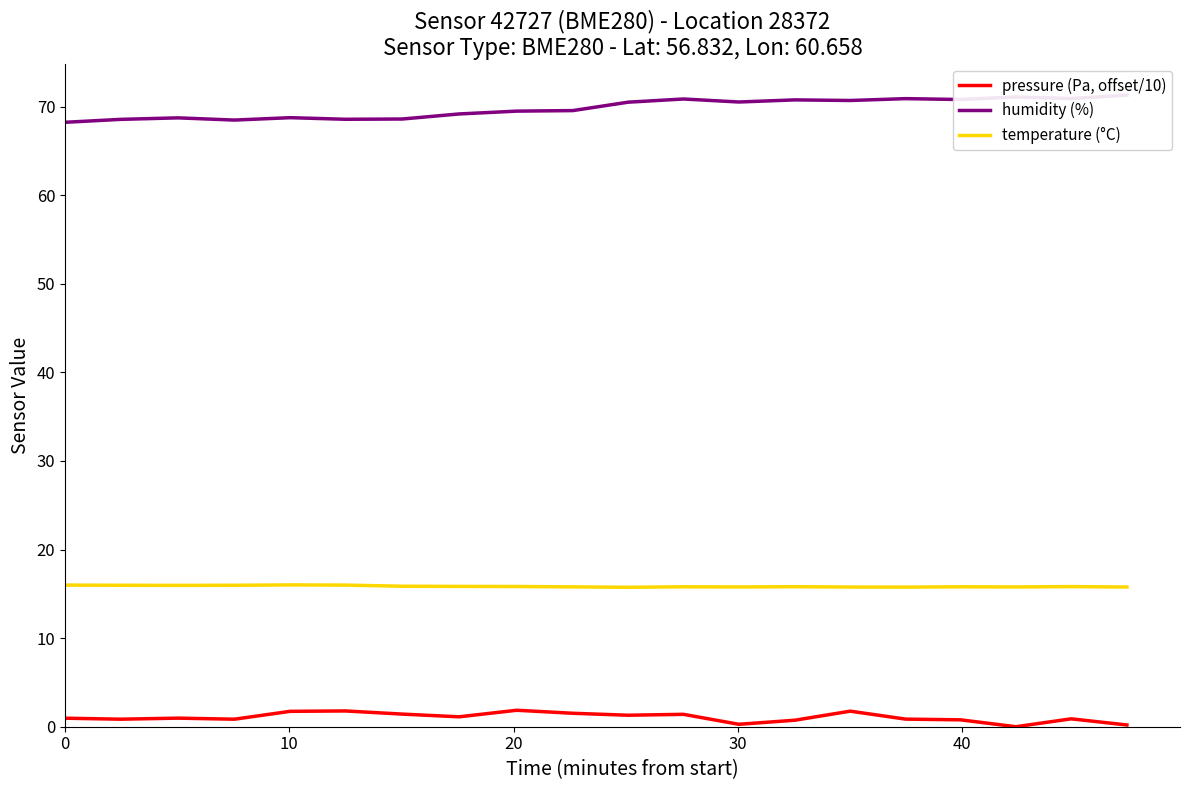

Which series has the widest spread of values?

humidity (%)